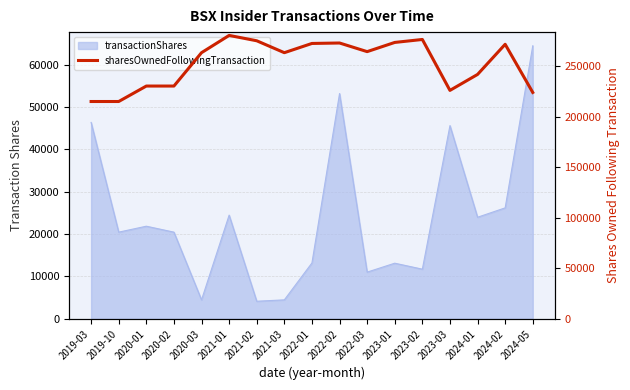

Where is the data nearest to the value 247643?

2024-01